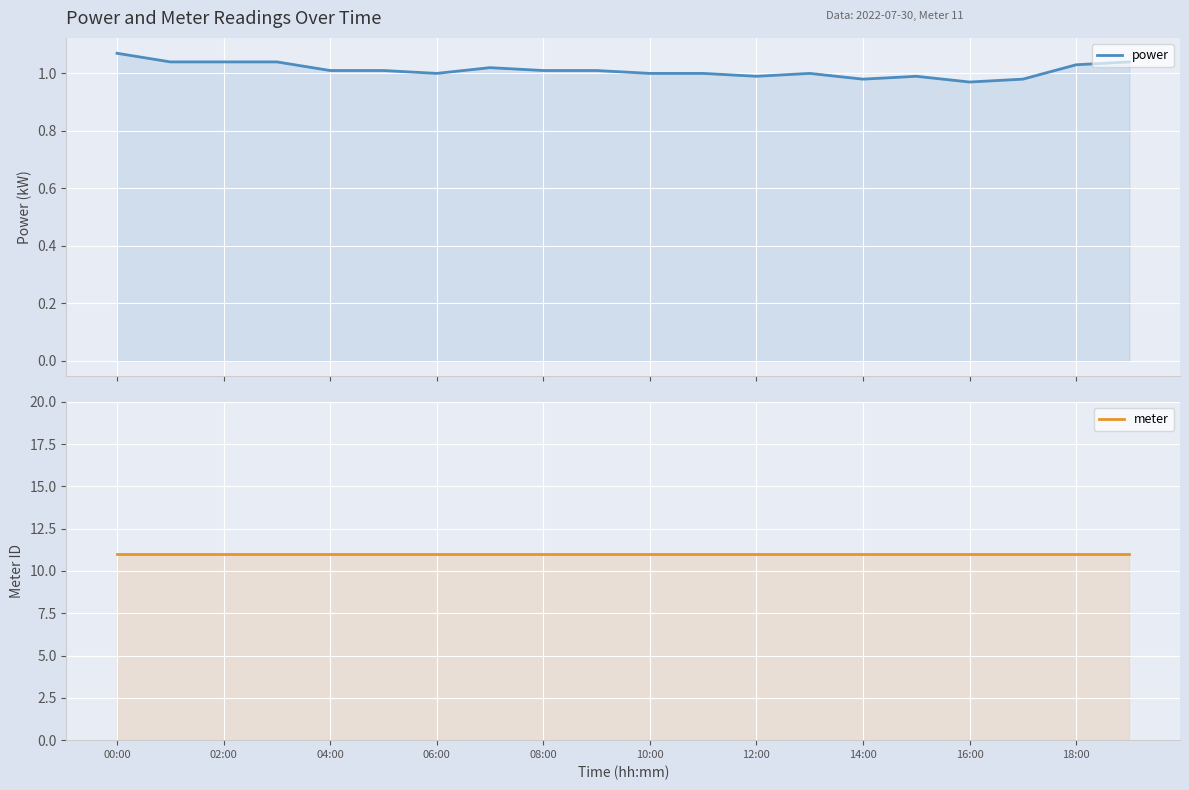

How many lines are shown in the chart?

2